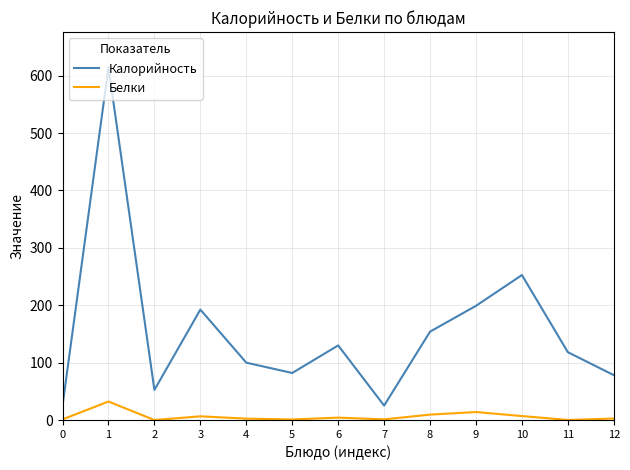

True or false: Калорийность and Белки intersect in this chart.

False